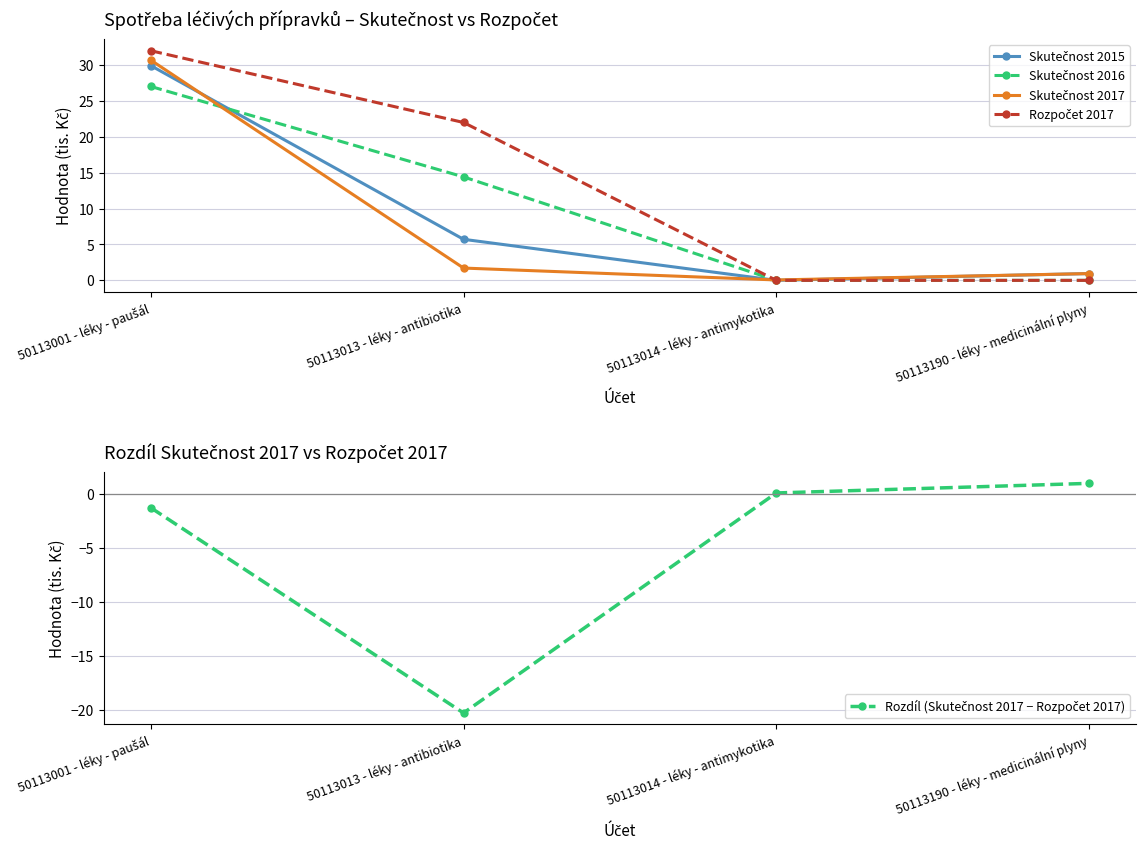

The value of Skutečnost 2016 at 50113014 - léky - antimykotika is 18.4. True or false?

False